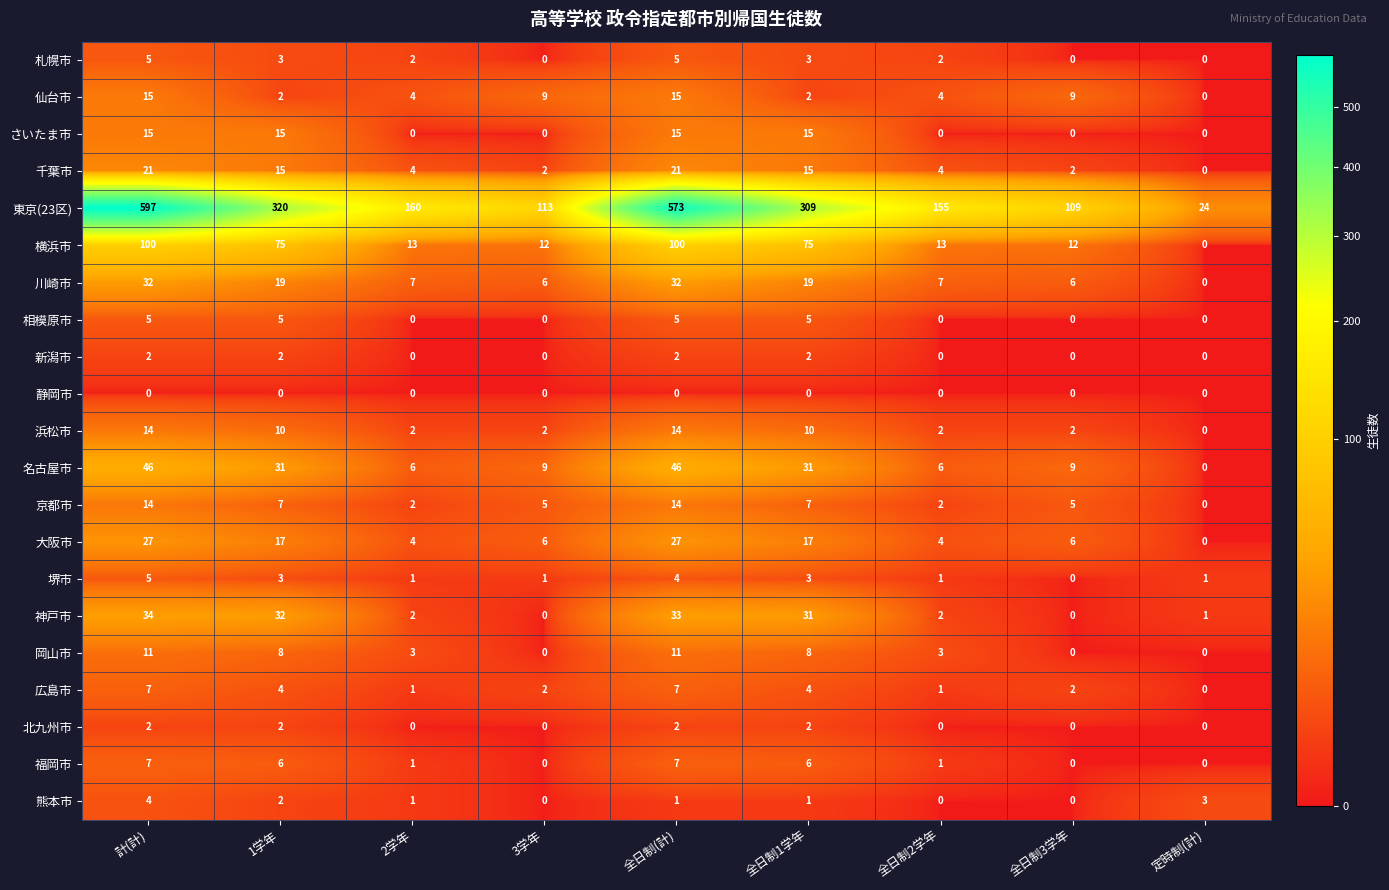

What is the sum of all 堺市 values?

19